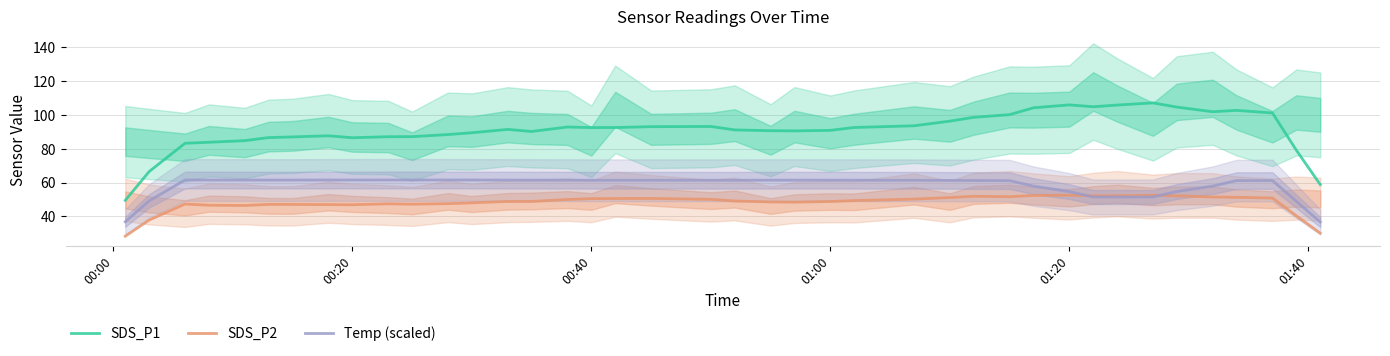

True or false: SDS_P1 and SDS_P2 cross at least once.

False